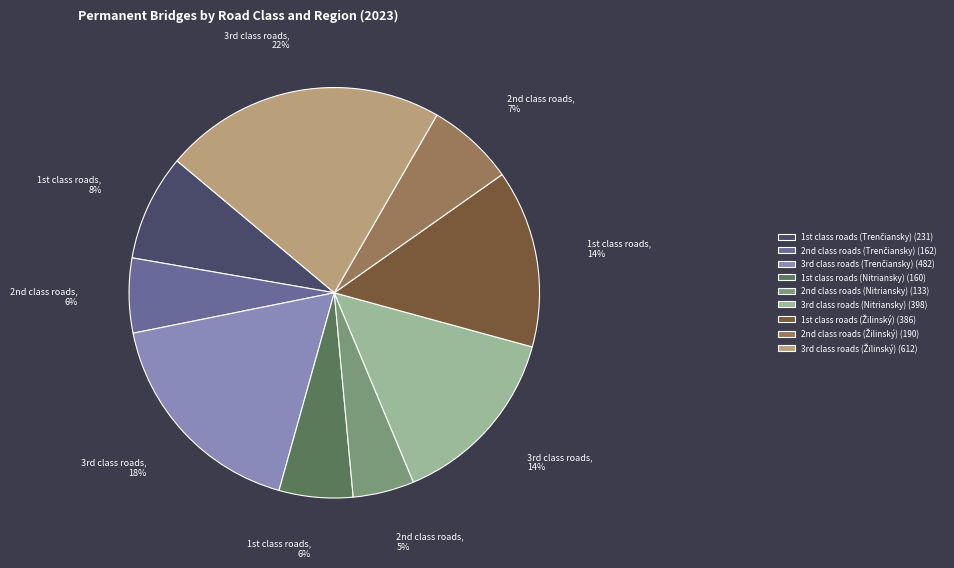

To the nearest percent, what is the average slice percentage?

11%